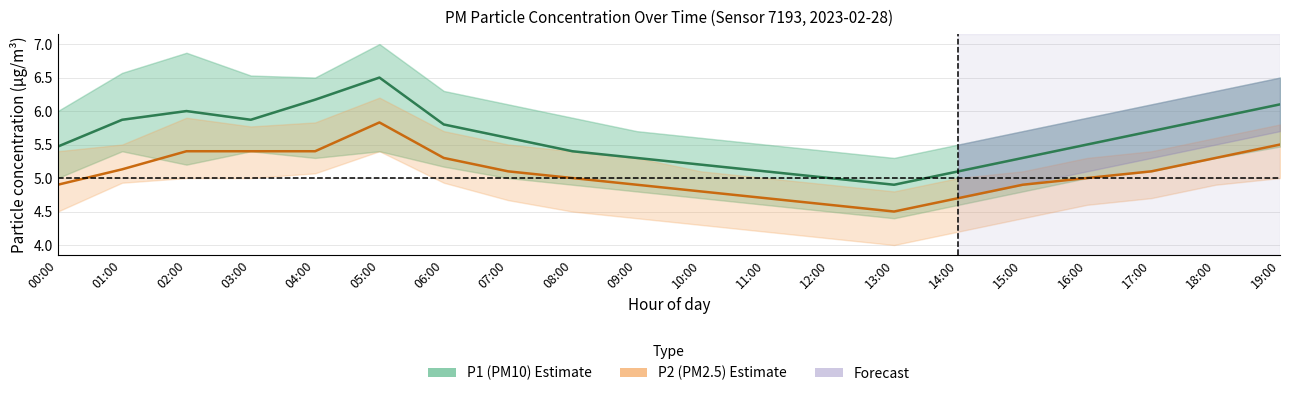

True or false: P1 (PM10) has more than 0 points higher than both neighbors.

True